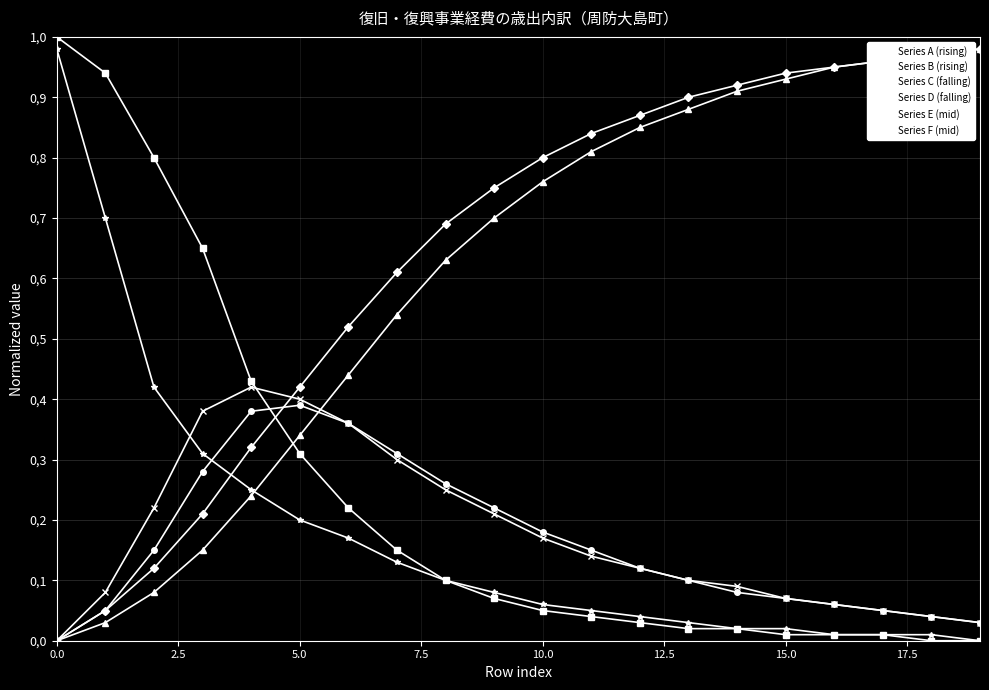

What are all the series names shown in the legend?

Series A (rising), Series B (rising), Series C (falling), Series D (falling), Series E (mid), Series F (mid)